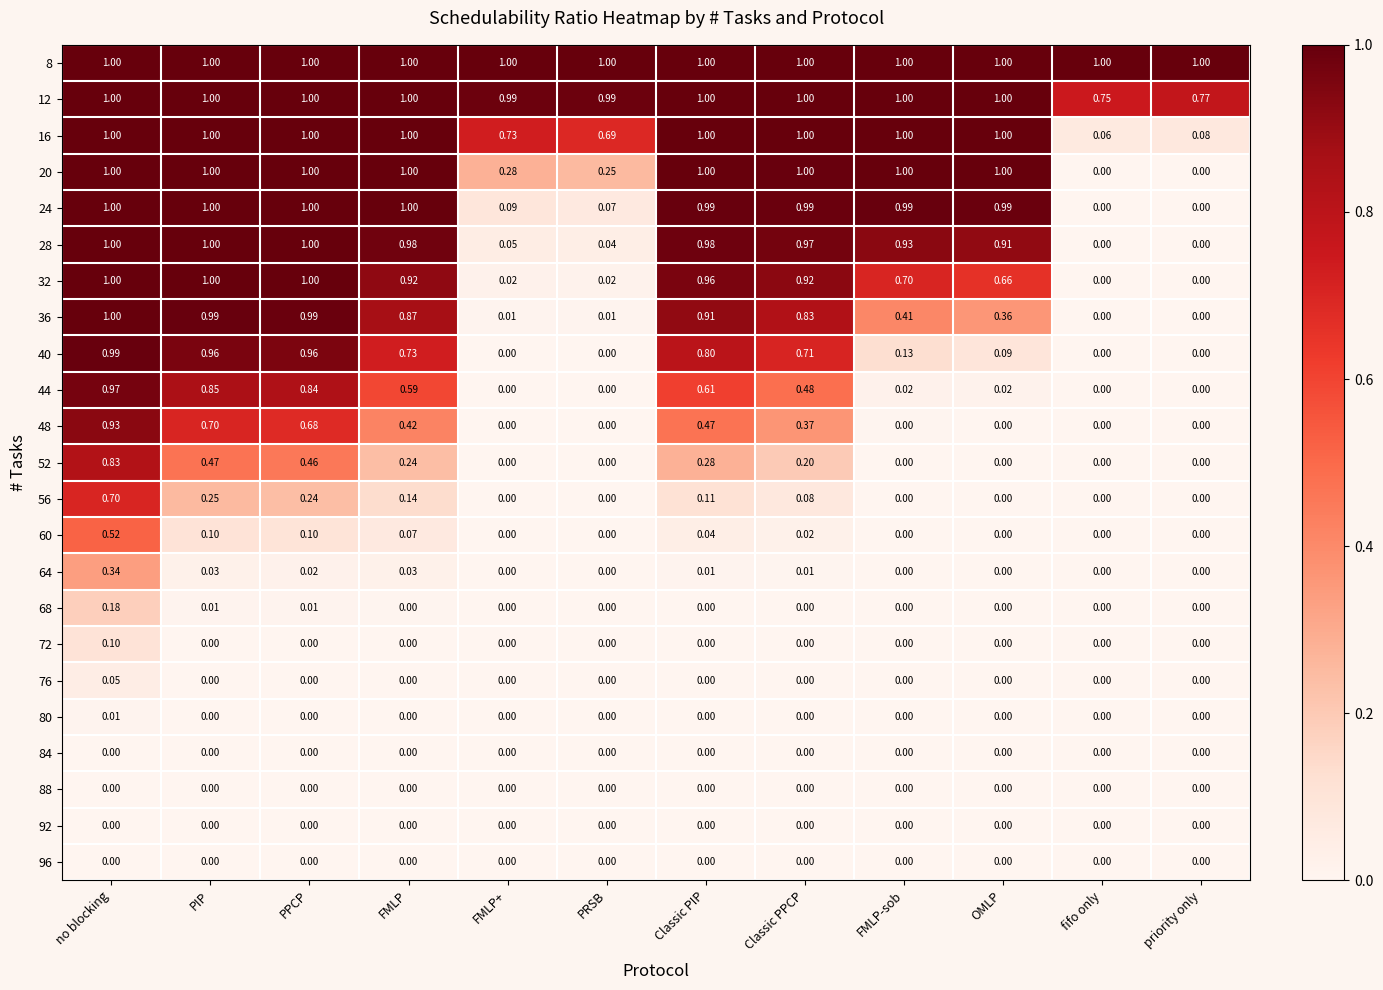

At which category is the sum across all series the highest?

no blocking